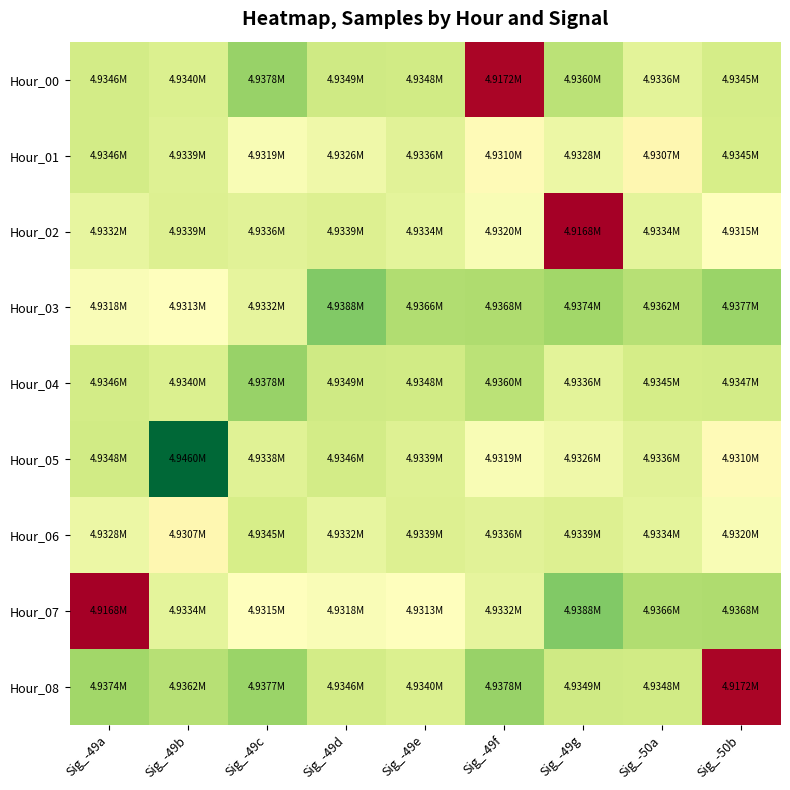

Which has a higher value, Sig_-49f or Sig_-49c?

Sig_-49c